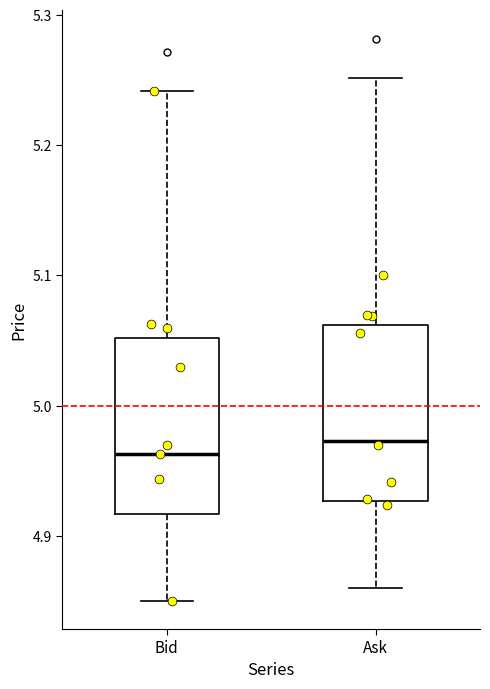

Reading left to right, transcribe this box plot: for each box, give where its median line is, the range the box spans, and where its two whiskers end, as read against the y-axis. The values are not printed on the chart, so give them approximately, as read against the axis.

Bid: median 4.96, box 4.92 to 5.05, whiskers 4.85 to 5.24
Ask: median 4.97, box 4.93 to 5.06, whiskers 4.86 to 5.25